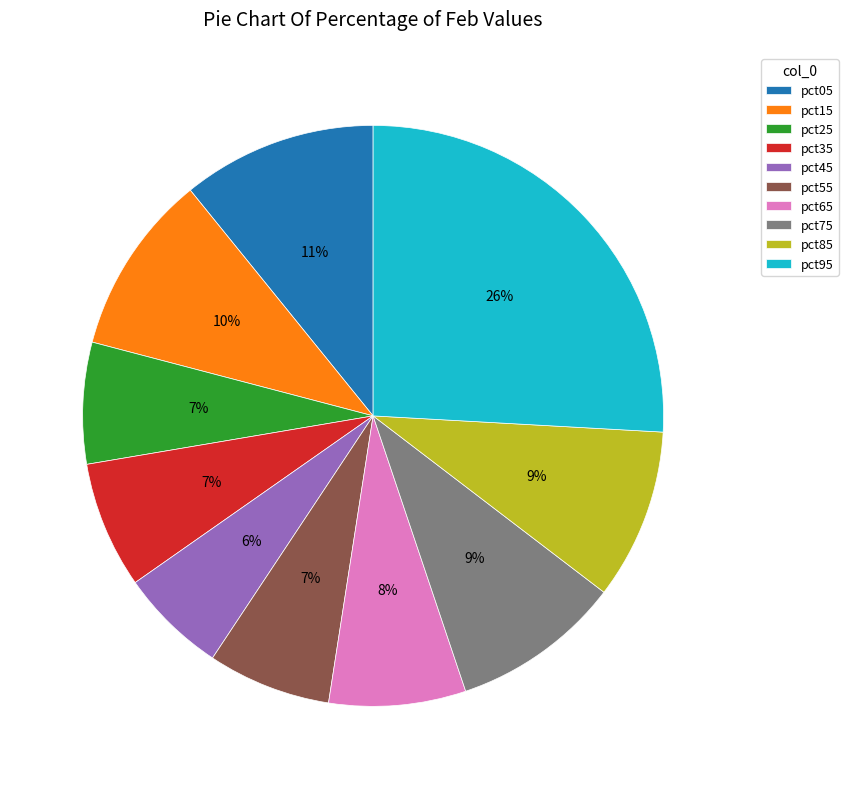

Between pct45 and pct65, which is larger?

pct65